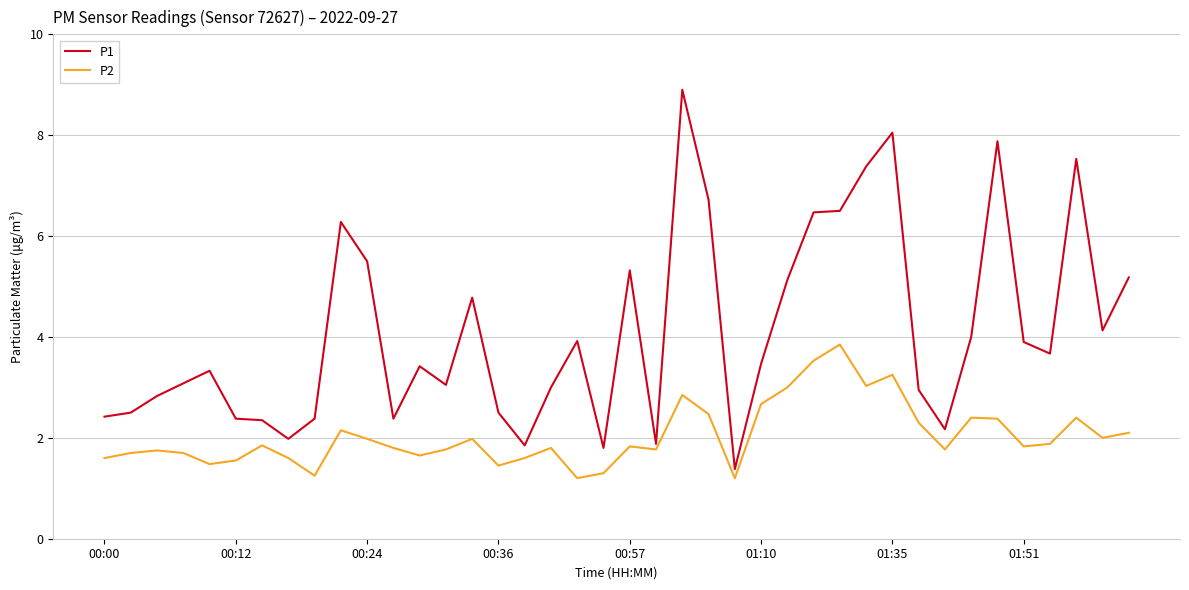

What is the difference between the maximum and minimum values in the P1 series?

7.5